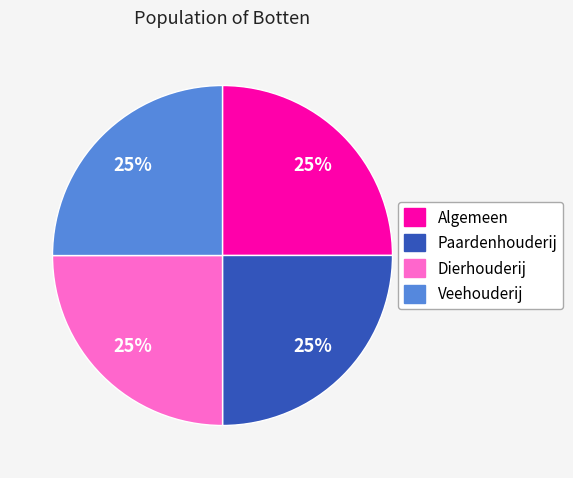

To the nearest percent, what percentage of the pie is Veehouderij?

25%